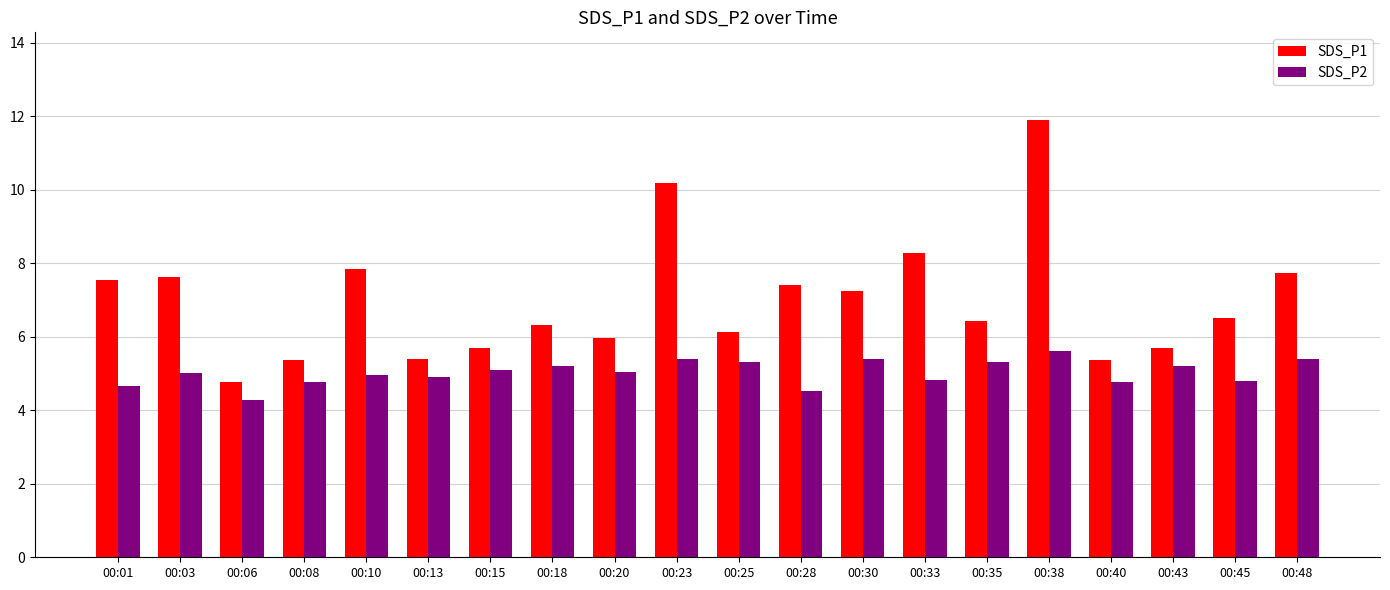

How many distinct data groups are displayed?

2